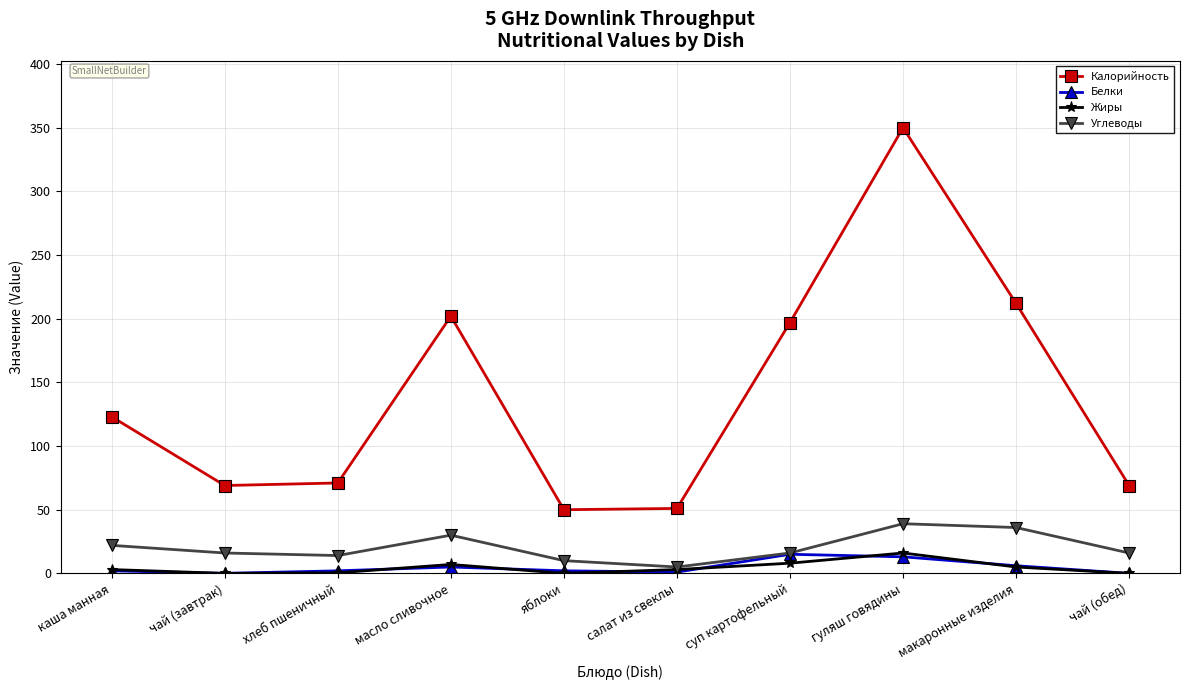

Which series has the largest range (max minus min)?

Калорийность